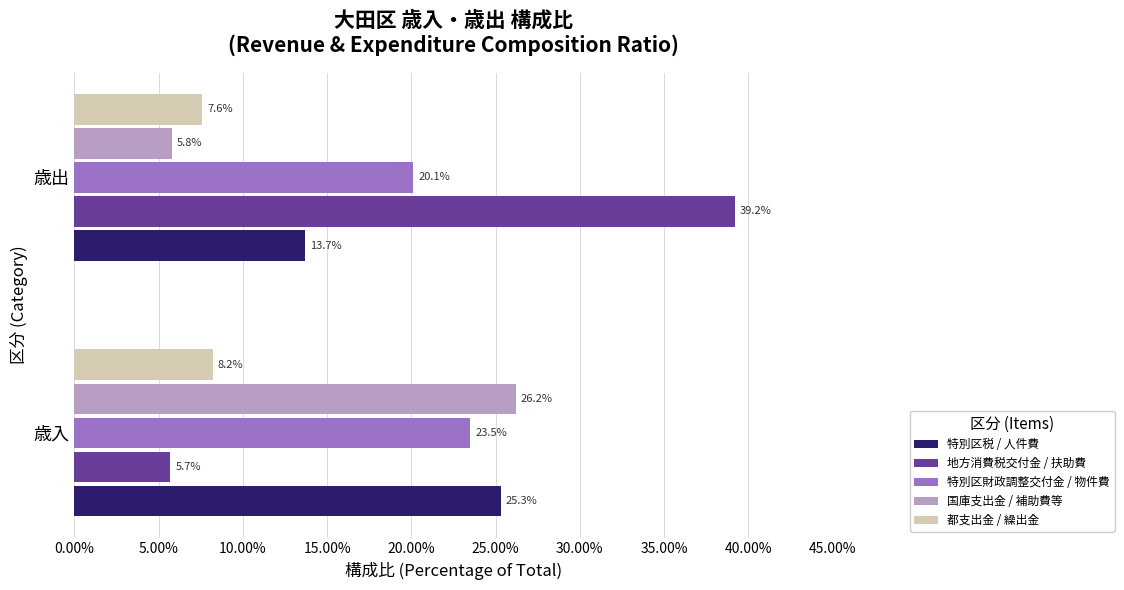

True or false: 地方消費税交付金 / 扶助費 has a value of 2.0 at 歳入.

False